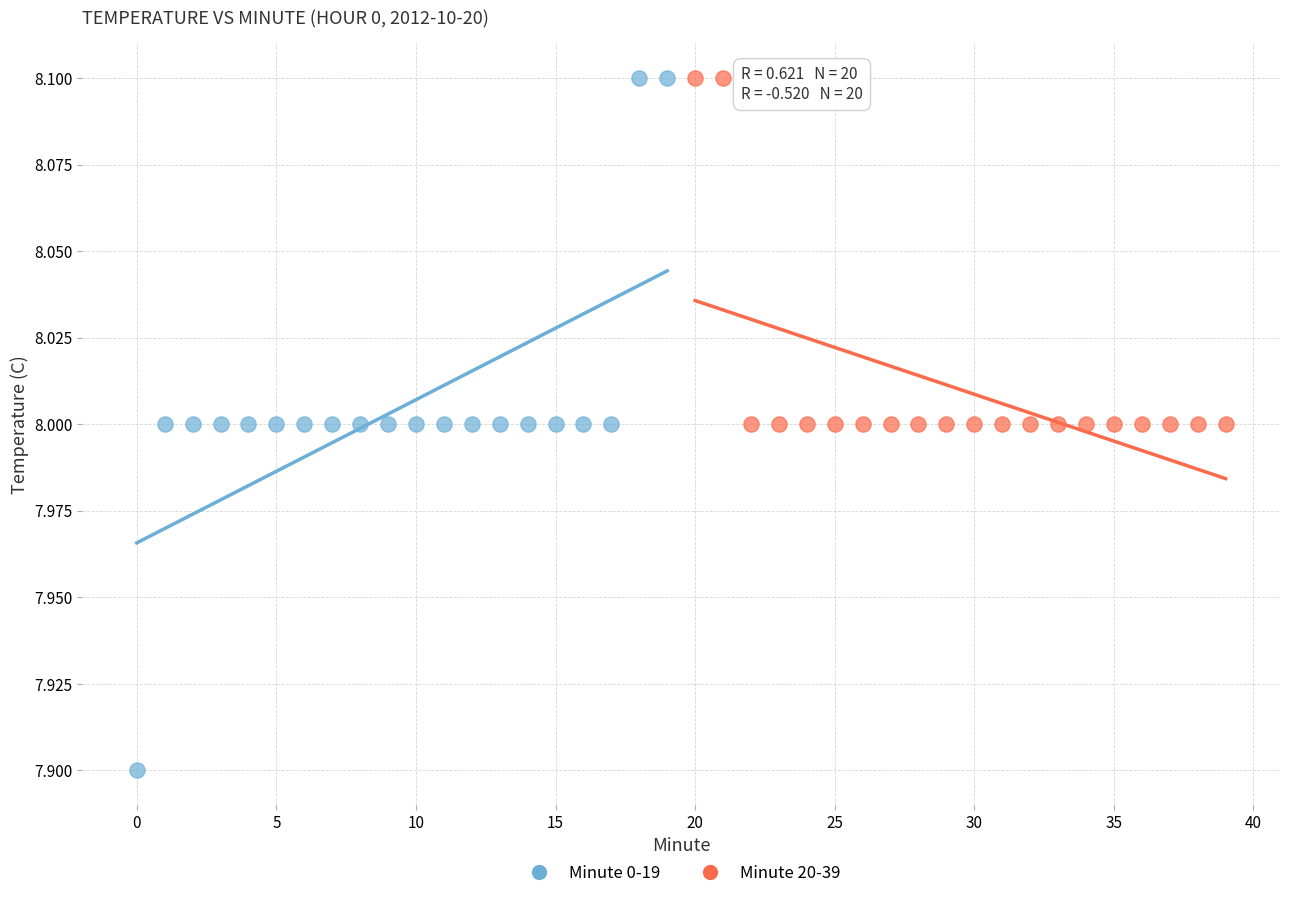

Which series has the widest spread of Y values?

Minute 0-19